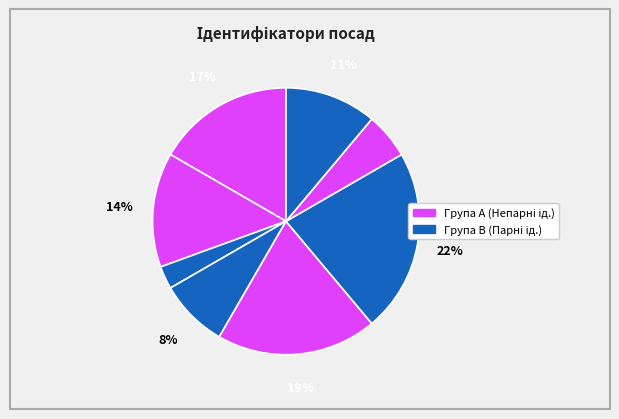

How many slices are in this pie chart?

8